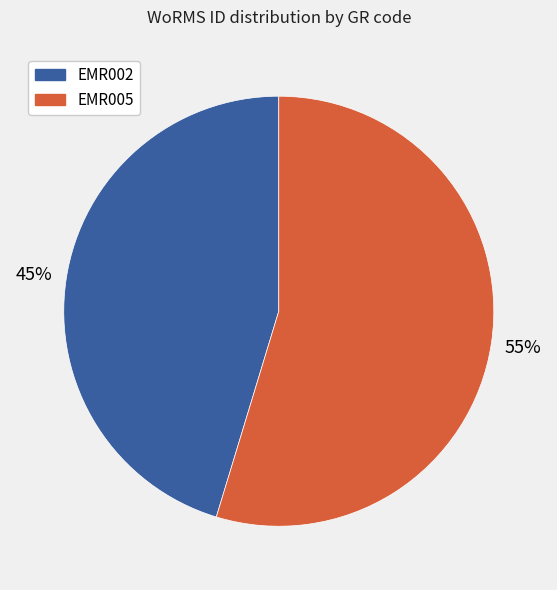

To the nearest percent, what is the average slice percentage?

50%